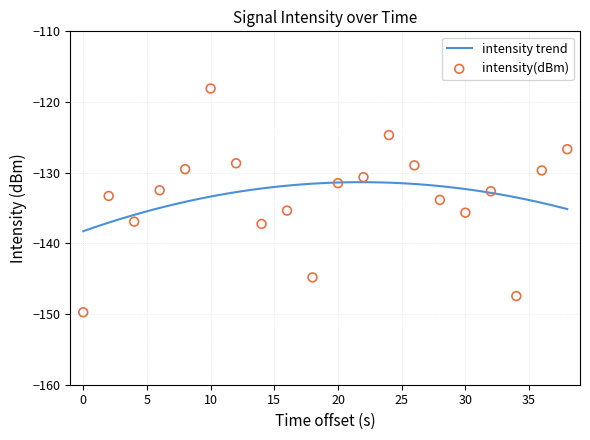

Which has a higher value, 26 or 10?

10